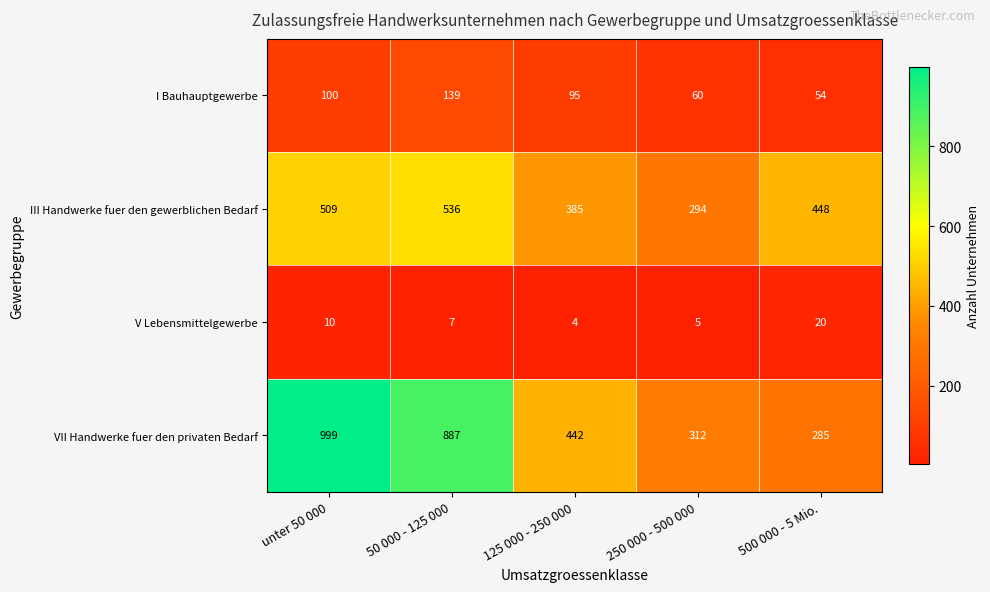

Which series has the largest total across all categories?

VII Handwerke fuer den privaten Bedarf